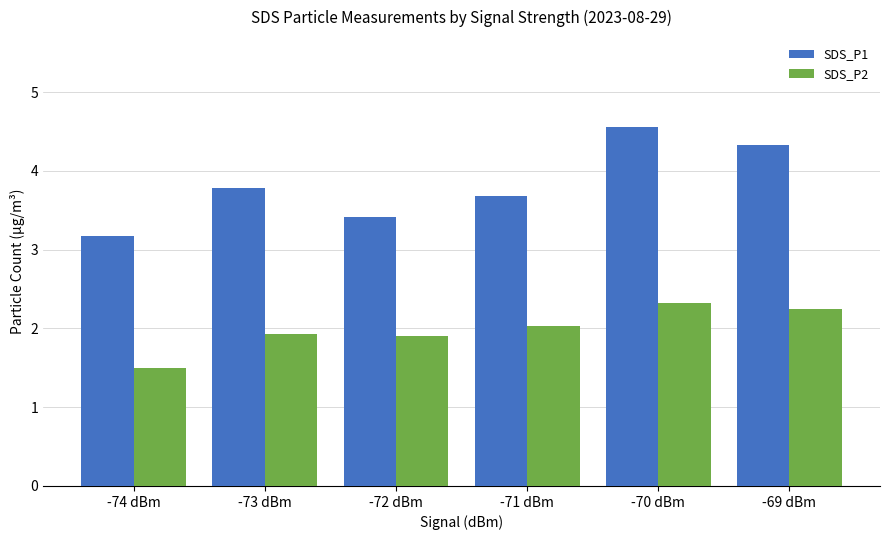

What is the difference between the SDS_P1 values at -74 dBm and -73 dBm?

0.6